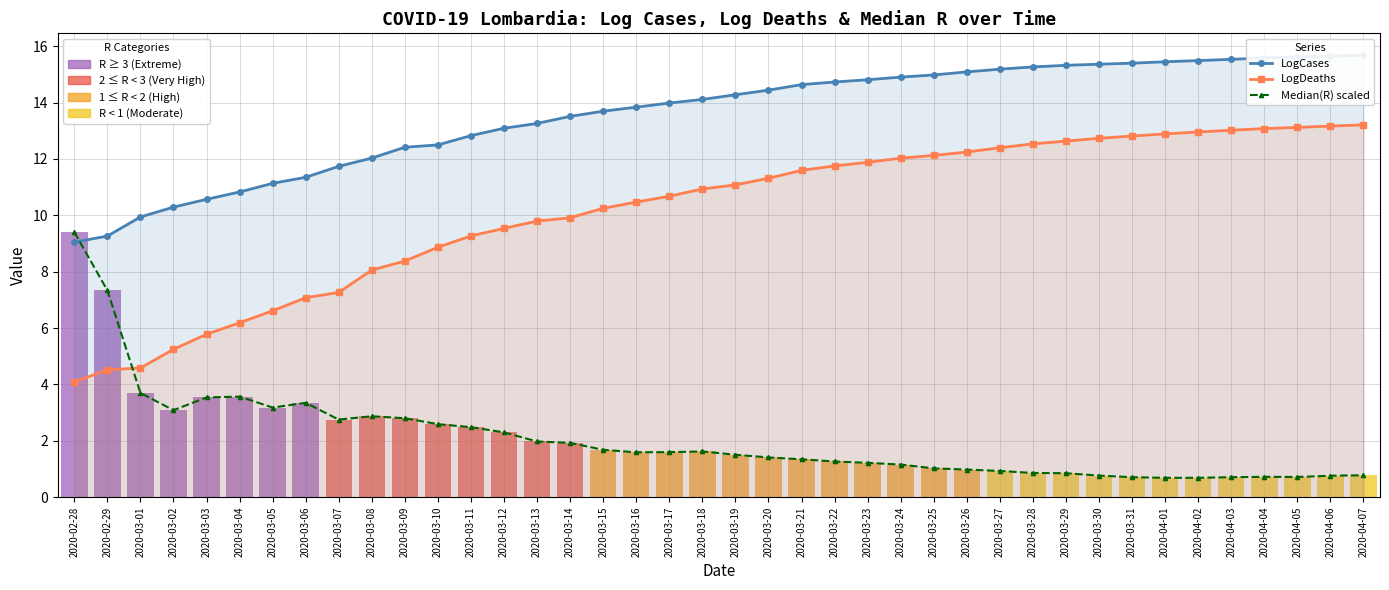

Is it true that LogDeaths equals 12.0 at 2020-03-24?

True